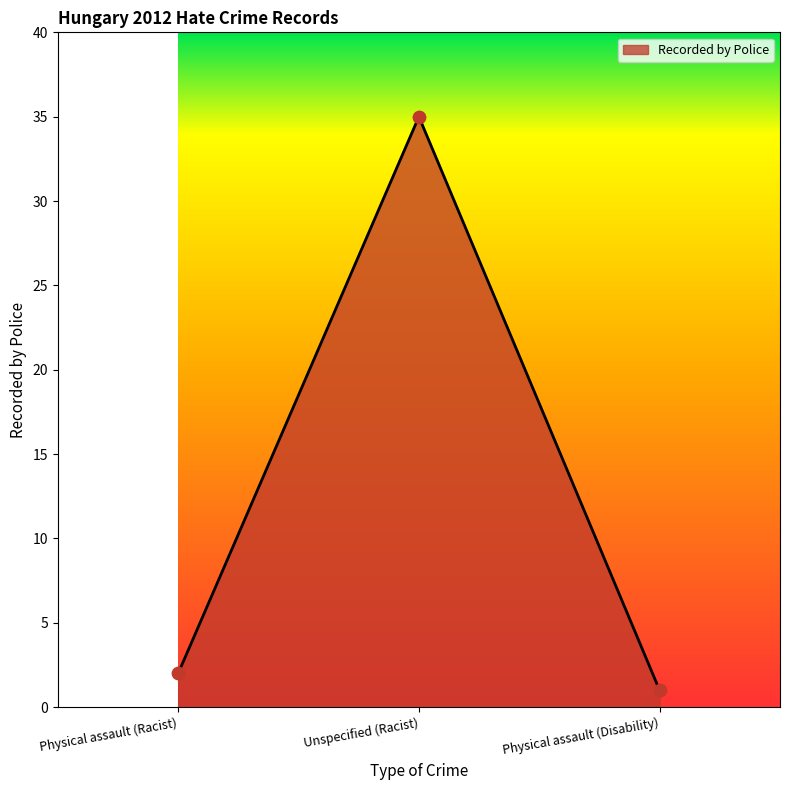

What is the ratio of the value at Unspecified (Racist) to the value at Physical assault (Disability)?

35.0